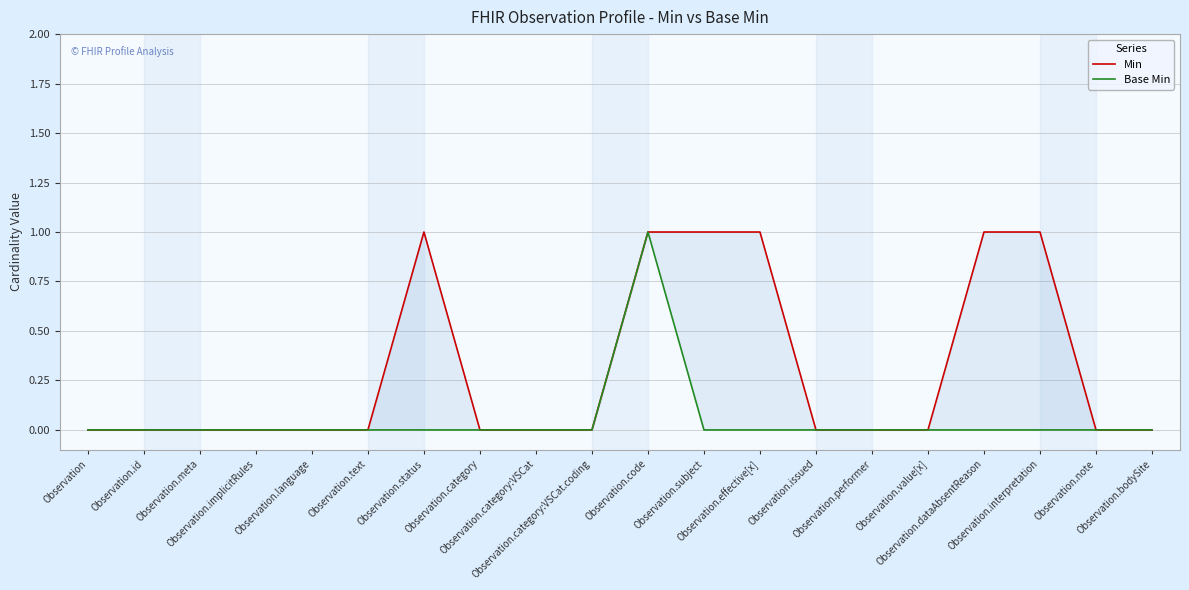

What are all the series names shown in the legend?

Min, Base Min